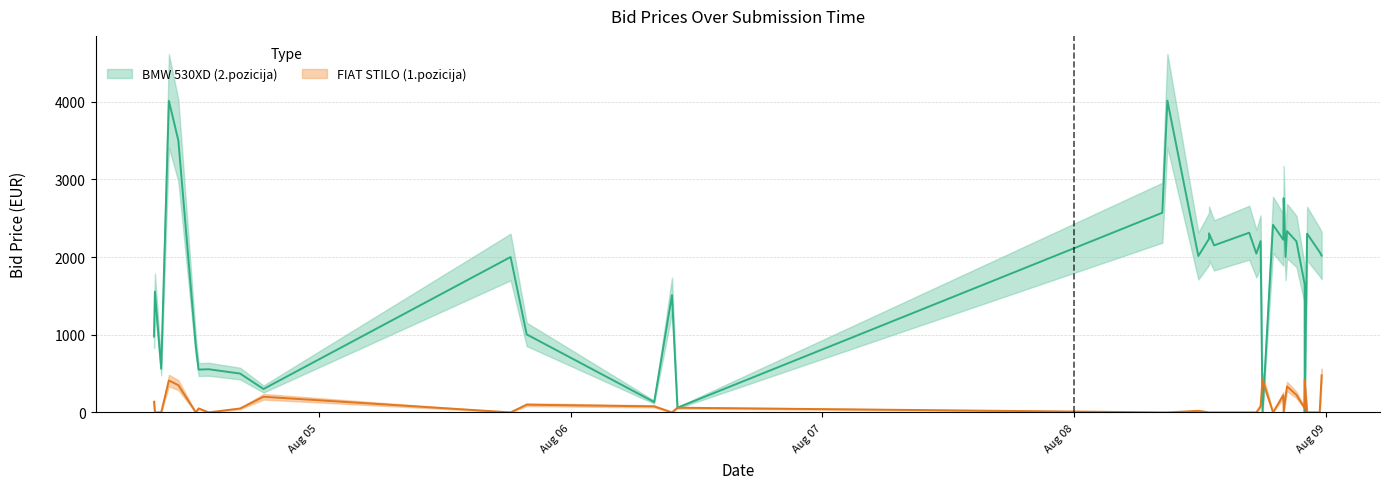

At which category does the chart reach its minimum across all series?

2023-08-04 08:23